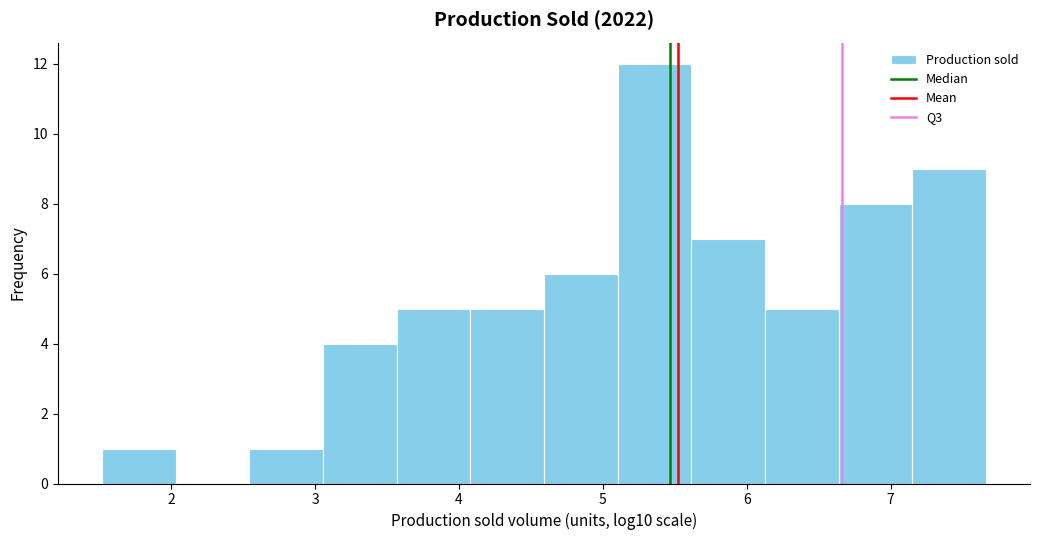

What is the height of the bar covering 6.1 to 6.6 on the x-axis? Neither the bar edges nor the heights are printed on the chart, so give them approximately, as read against the axes.

5